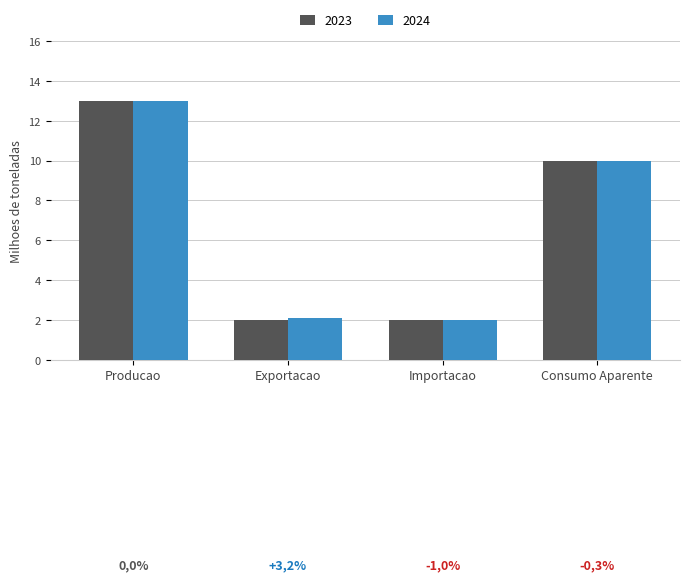

True or false: 2024 has a value of 2.8 at Exportacao.

False